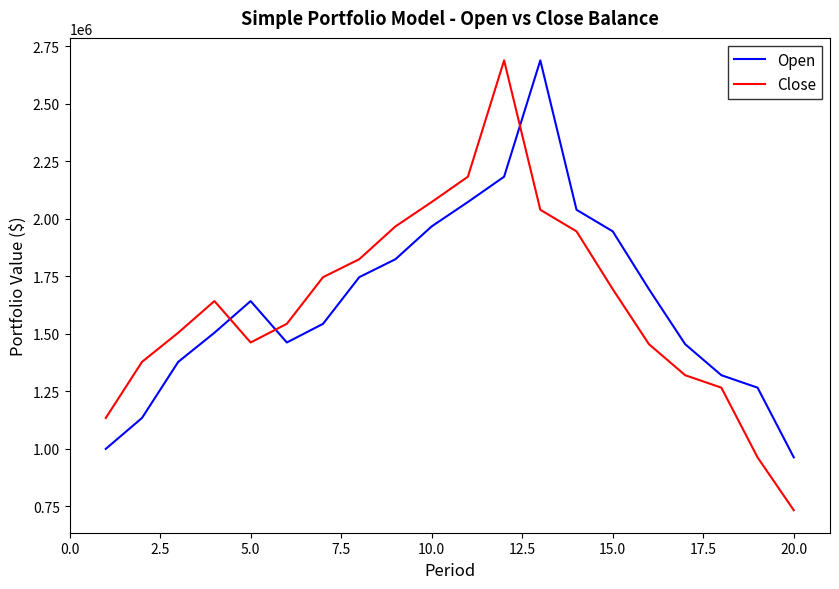

Which series has the largest range (max minus min)?

Close